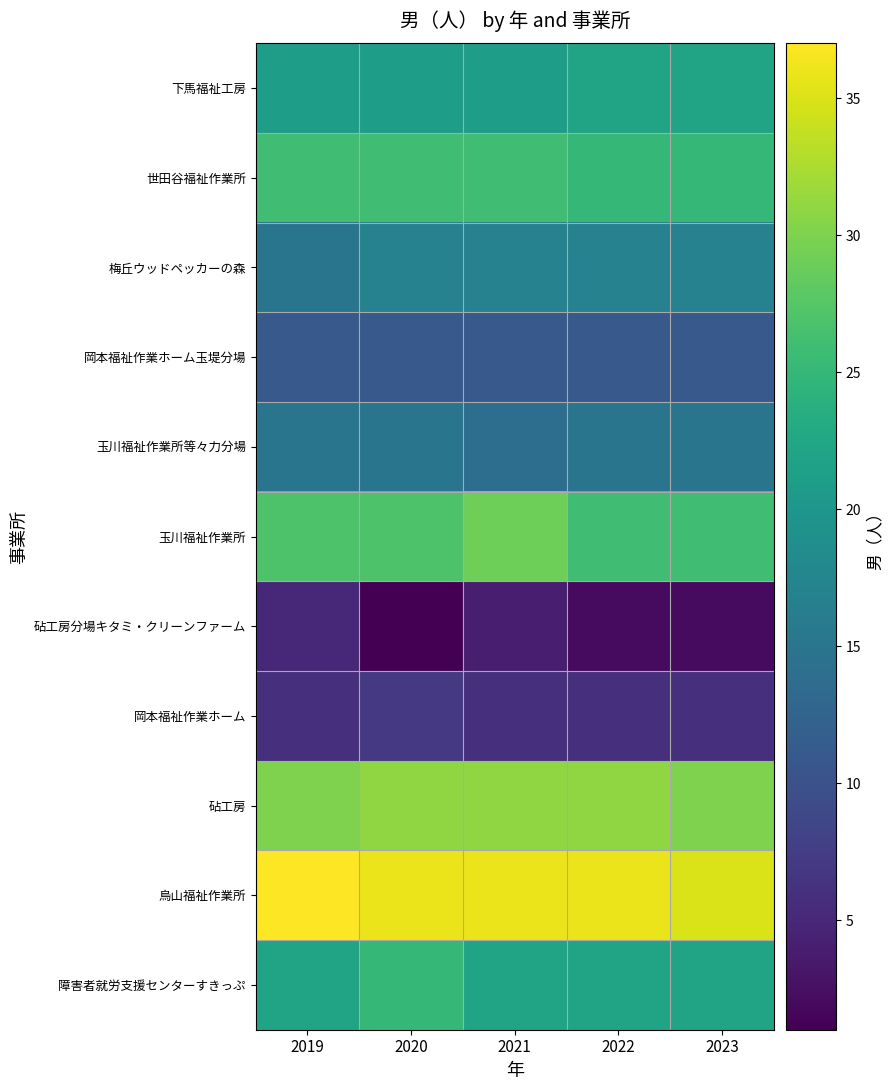

Reading left to right, what are all the values shown in this chart?

下馬福祉工房: 2019=21	2020=21	2021=21	2022=22	2023=22
世田谷福祉作業所: 2019=26	2020=26	2021=26	2022=25	2023=25
梅丘ウッドペッカーの森: 2019=15	2020=17	2021=17	2022=17	2023=17
岡本福祉作業ホーム玉堤分場: 2019=11	2020=11	2021=11	2022=11	2023=11
玉川福祉作業所等々力分場: 2019=15	2020=15	2021=14	2022=15	2023=15
玉川福祉作業所: 2019=27	2020=27	2021=29	2022=26	2023=26
砧工房分場キタミ・クリーンファーム: 2019=5	2020=1	2021=4	2022=2	2023=2
岡本福祉作業ホーム: 2019=6	2020=7	2021=6	2022=6	2023=6
砧工房: 2019=30	2020=31	2021=31	2022=31	2023=30
烏山福祉作業所: 2019=37	2020=36	2021=36	2022=36	2023=35
障害者就労支援センターすきっぷ: 2019=22	2020=25	2021=22	2022=22	2023=22